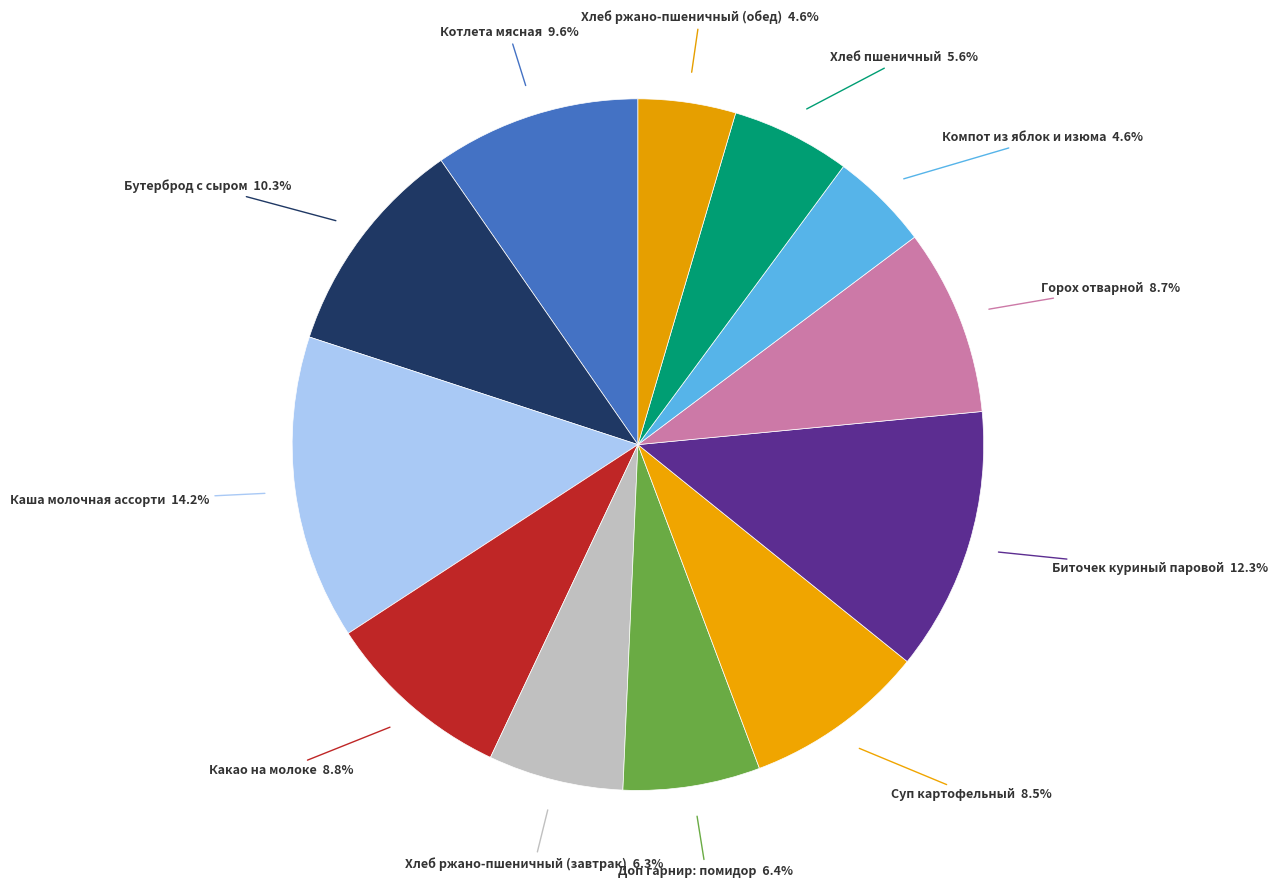

Is there any slice that represents more than half of the pie?

No